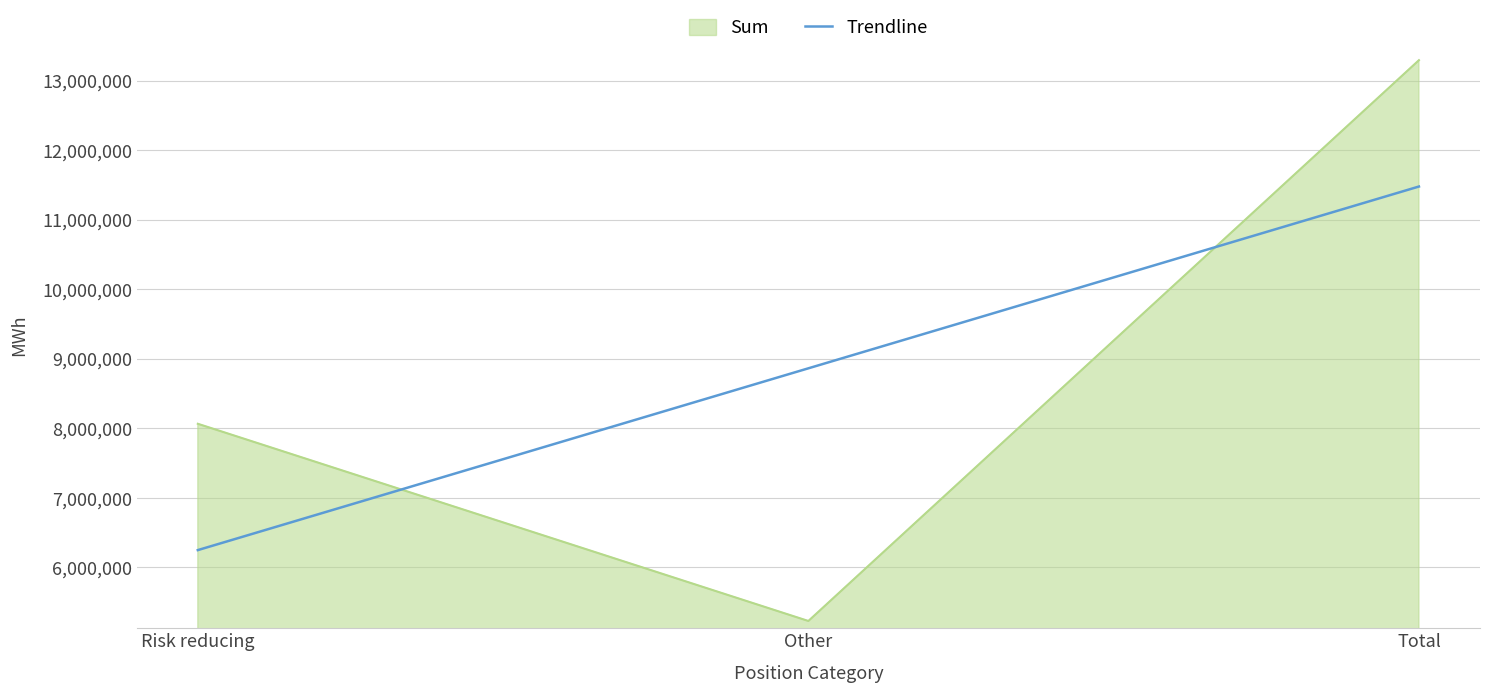

How many lines are shown in the chart?

2